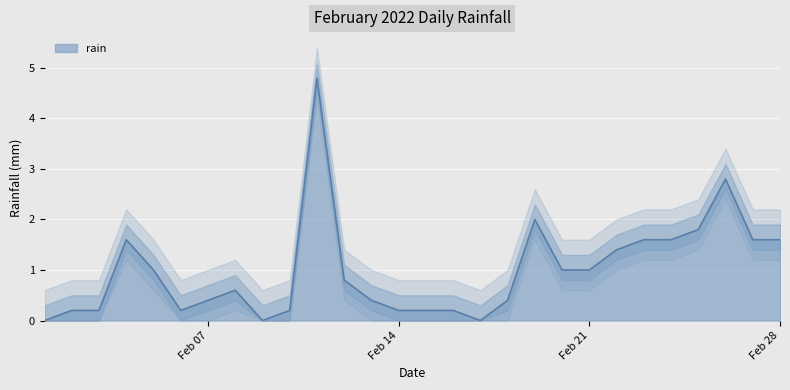

What is the difference between the values at 2022-02-15 and 2022-02-05?

0.8